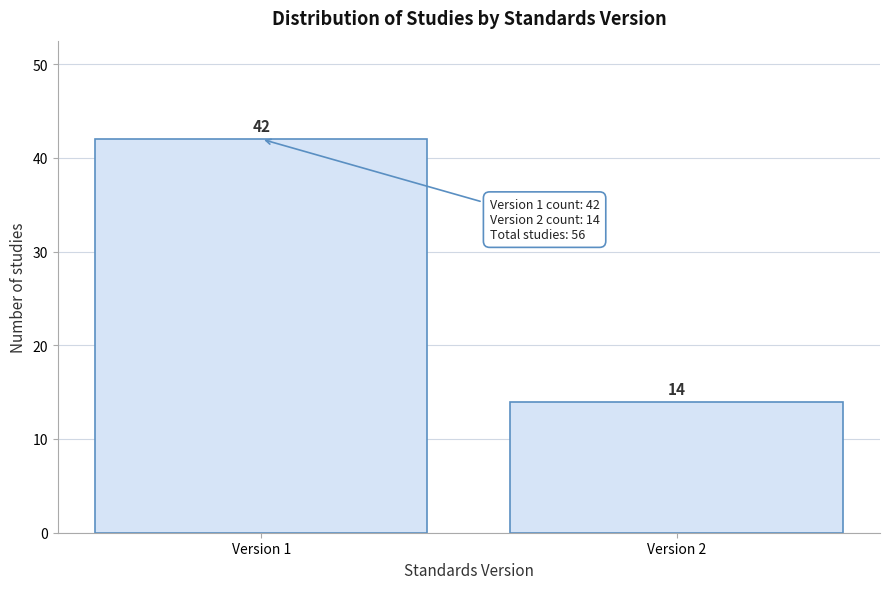

Reading right to left, extract all data points from this chart.

Version 2=14	Version 1=42